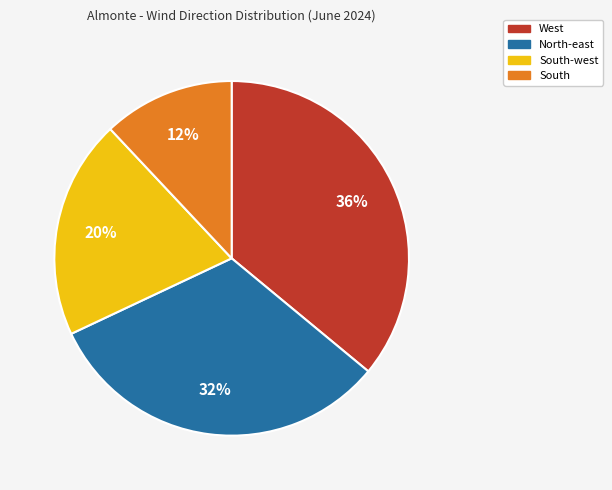

How many slices are in this pie chart?

4